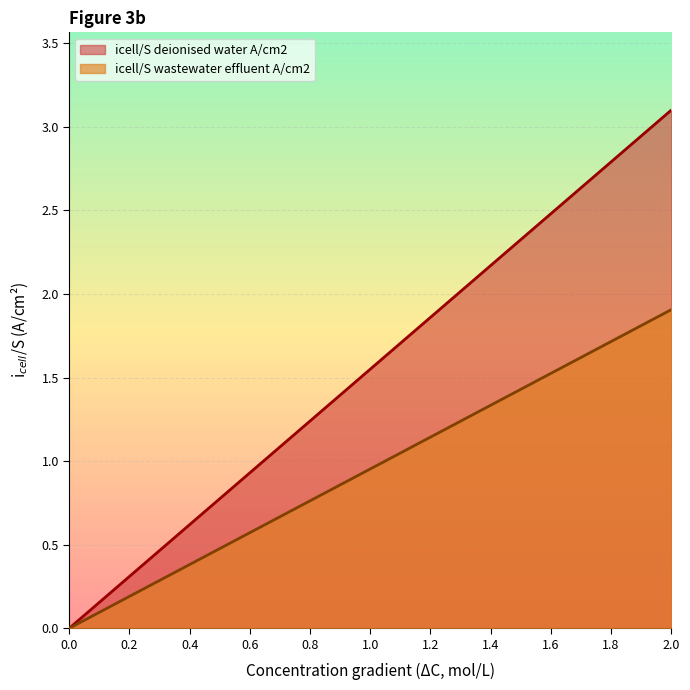

True or false: icell/S wastewater effluent A/cm2 and icell/S deionised water A/cm2 intersect in this chart.

False